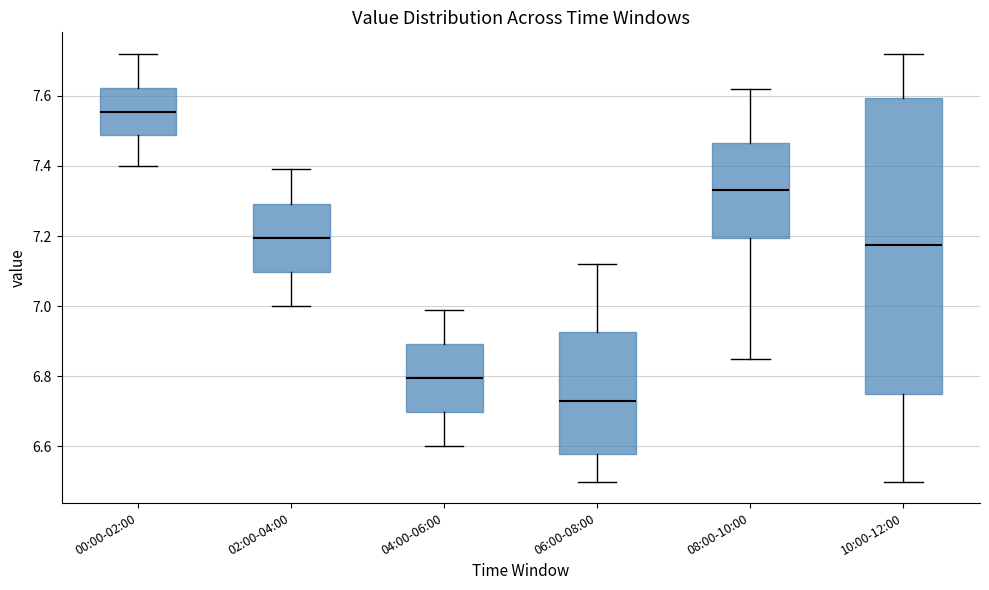

Reading left to right, transcribe this box plot: for each box, give where its median line is, the range the box spans, and where its two whiskers end, as read against the y-axis. The values are not printed on the chart, so give them approximately, as read against the axis.

00:00-02:00: median 7.56, box 7.48 to 7.62, whiskers 7.40 to 7.72
02:00-04:00: median 7.20, box 7.10 to 7.30, whiskers 7.00 to 7.40
04:00-06:00: median 6.80, box 6.70 to 6.90, whiskers 6.60 to 7.00
06:00-08:00: median 6.74, box 6.58 to 6.92, whiskers 6.50 to 7.12
08:00-10:00: median 7.34, box 7.20 to 7.46, whiskers 6.86 to 7.62
10:00-12:00: median 7.18, box 6.76 to 7.60, whiskers 6.50 to 7.72